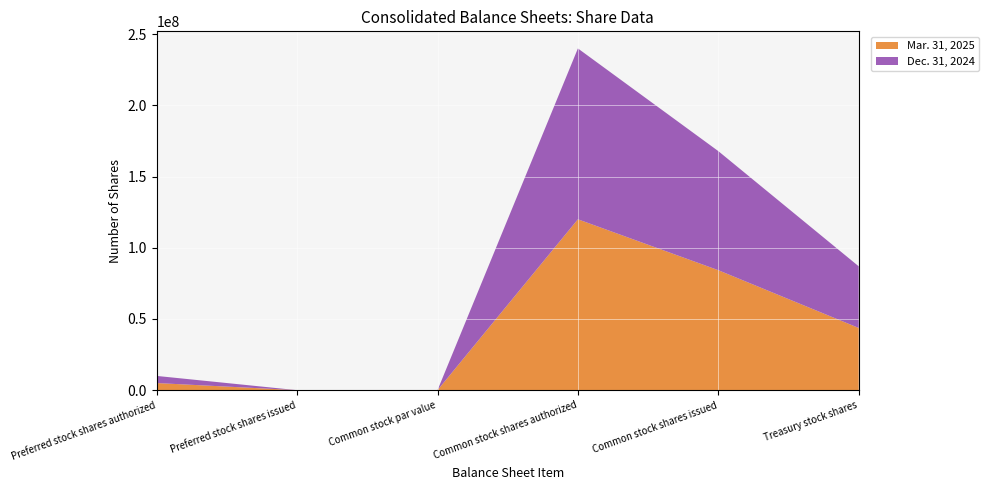

Reading left to right, transcribe all the data shown in this chart.

Mar. 31, 2025: Preferred stock shares authorized=5000000	Preferred stock shares issued=0	Common stock par value=0	Common stock shares authorized=120000000	Common stock shares issued=84250565	Treasury stock shares=43691380
Dec. 31, 2024: Preferred stock shares authorized=5000000	Preferred stock shares issued=0	Common stock par value=0	Common stock shares authorized=120000000	Common stock shares issued=83638680	Treasury stock shares=43310324